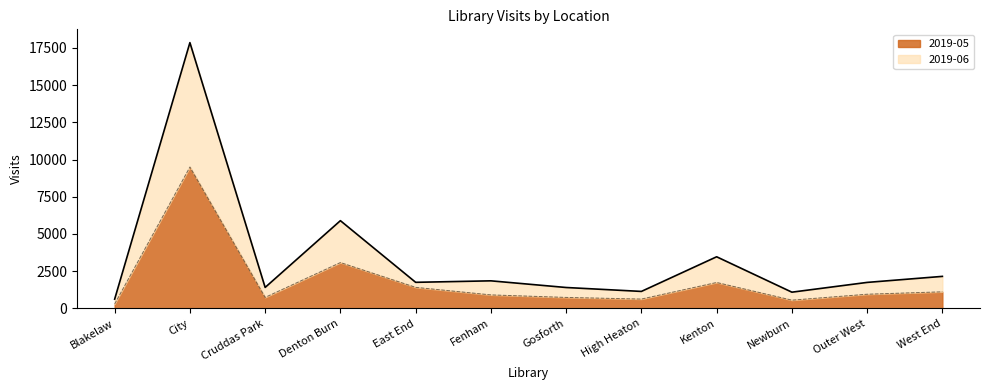

Between City and Kenton, which is larger?

City